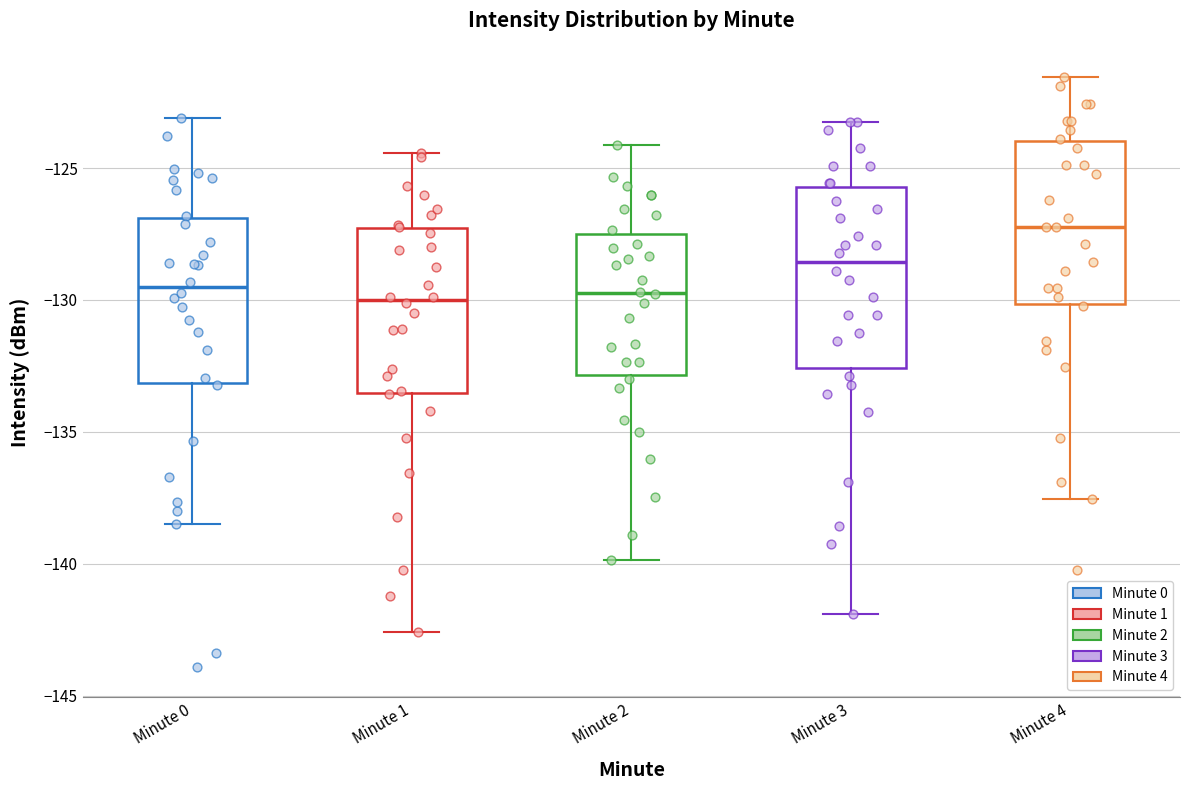

Which box has the highest median line?

Minute 4